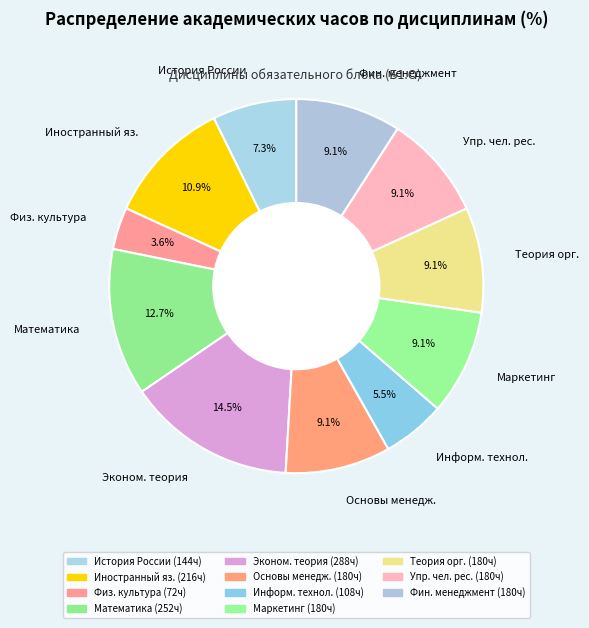

How much of the chart is everything except Физ. культура?

96.4%